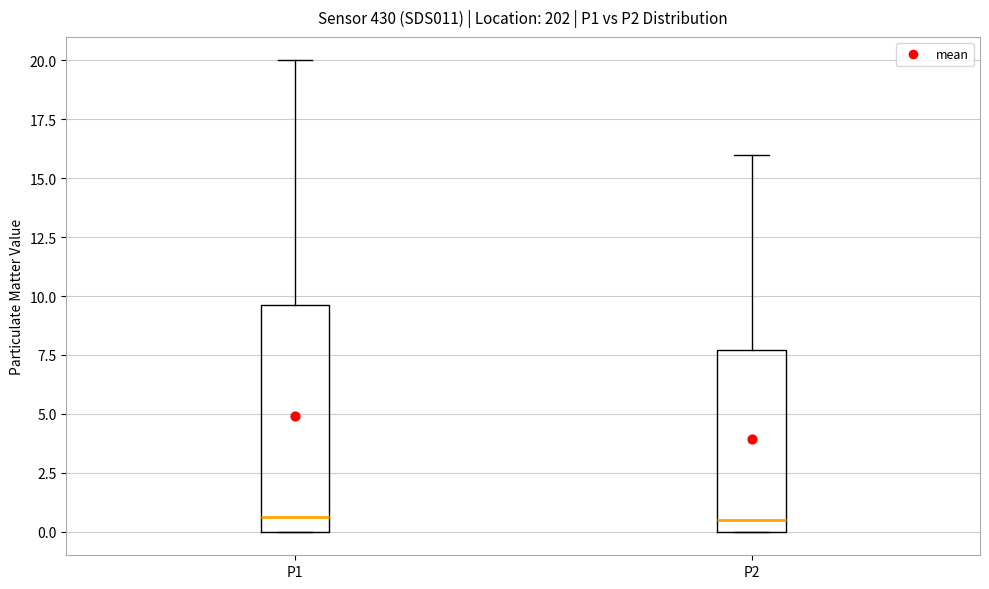

Reading left to right, read every box against the y-axis: the position of its median line, the range the box covers, and the ends of its whiskers. The values are not printed on the chart, so give them approximately, as read against the axis.

P1: median 0.5, box 0.0 to 9.5, whiskers 0.0 to 20.0
P2: median 0.5, box 0.0 to 7.5, whiskers 0.0 to 16.0